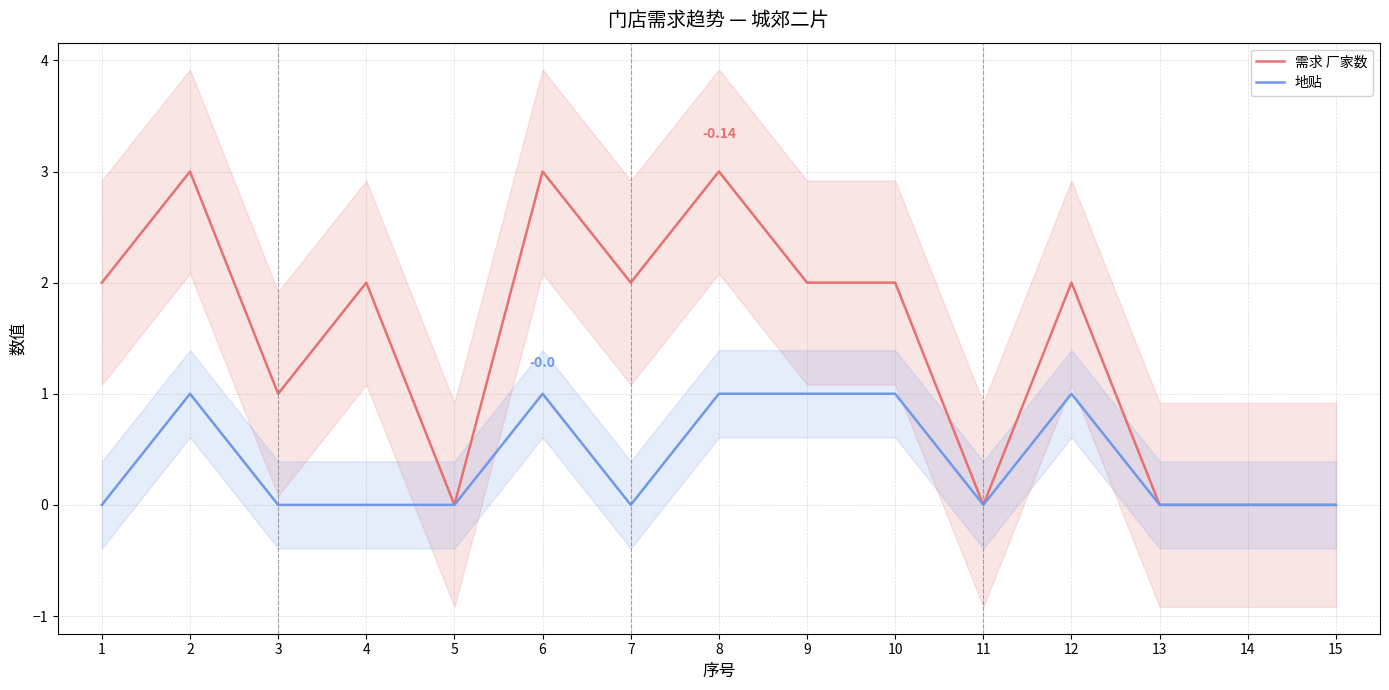

True or false: 地贴 and 需求 厂家数 cross at least once.

False